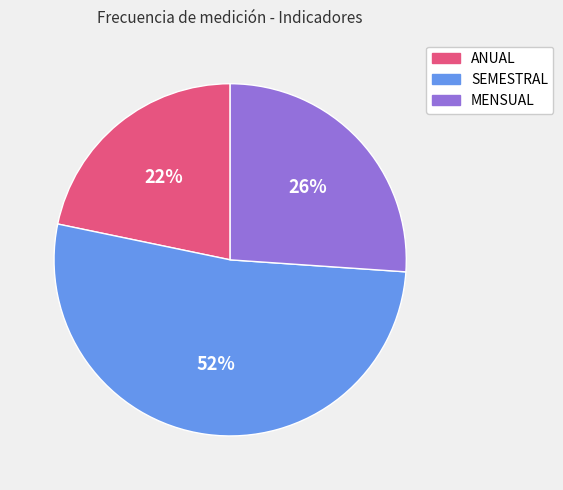

To the nearest percent, what is the combined percentage of ANUAL and MENSUAL?

48%